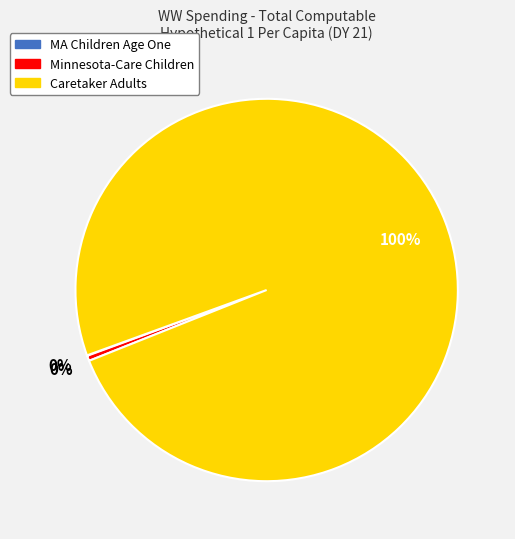

Is it true that Minnesota-Care Children is 13% of the pie?

False